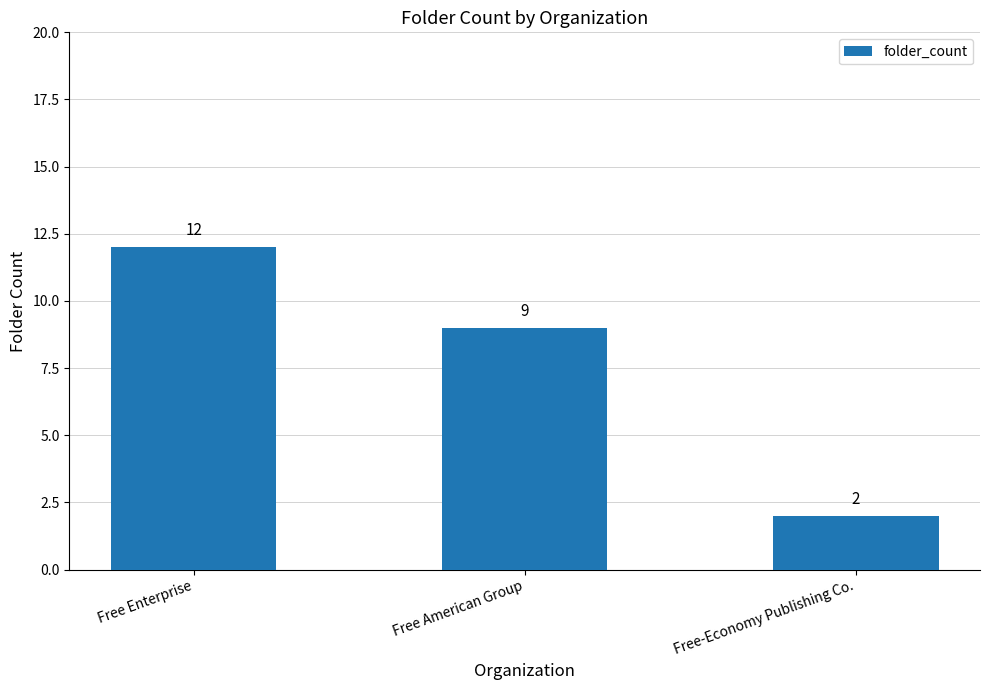

Reading right to left, transcribe all the data shown in this chart.

Free-Economy Publishing Co.=2	Free American Group=9	Free Enterprise=12